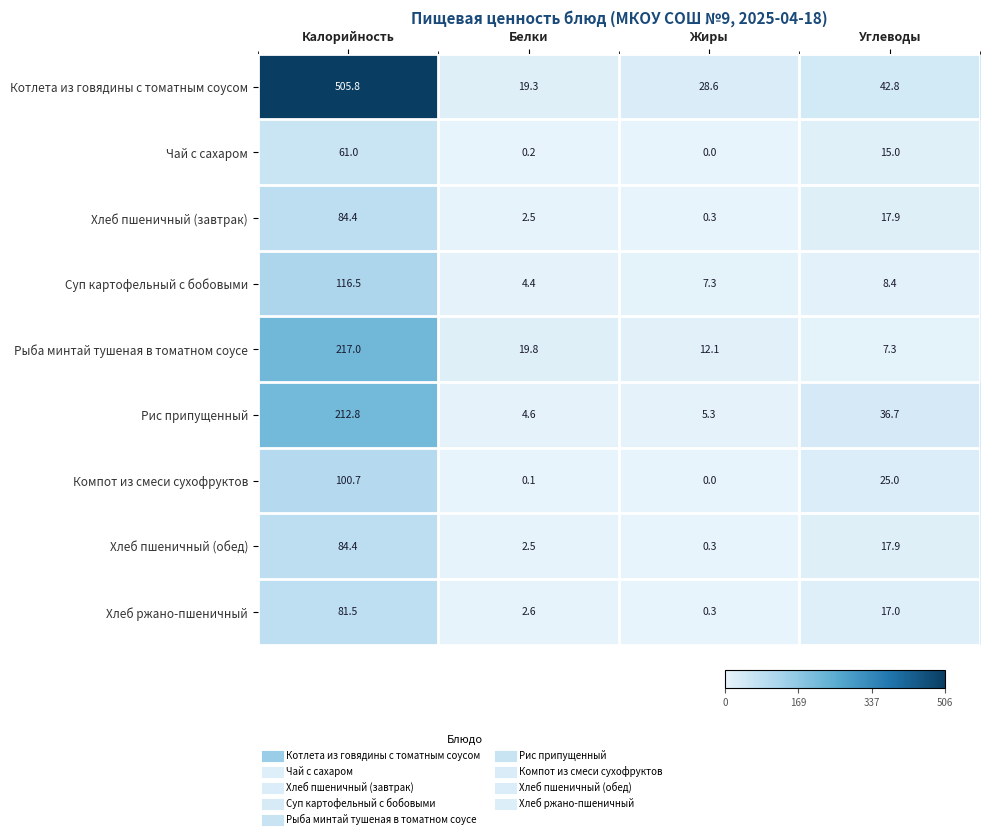

What is the difference between the highest and lowest values at Углеводы?

35.5